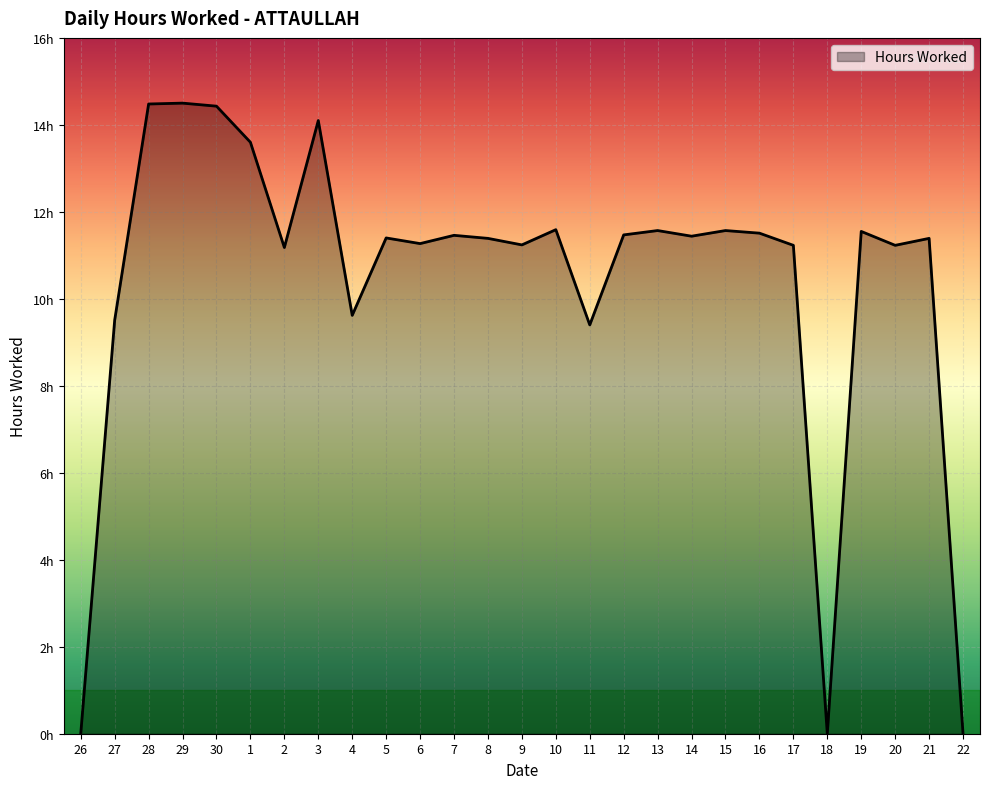

What is the difference between the values at 15 and 29?

2.9